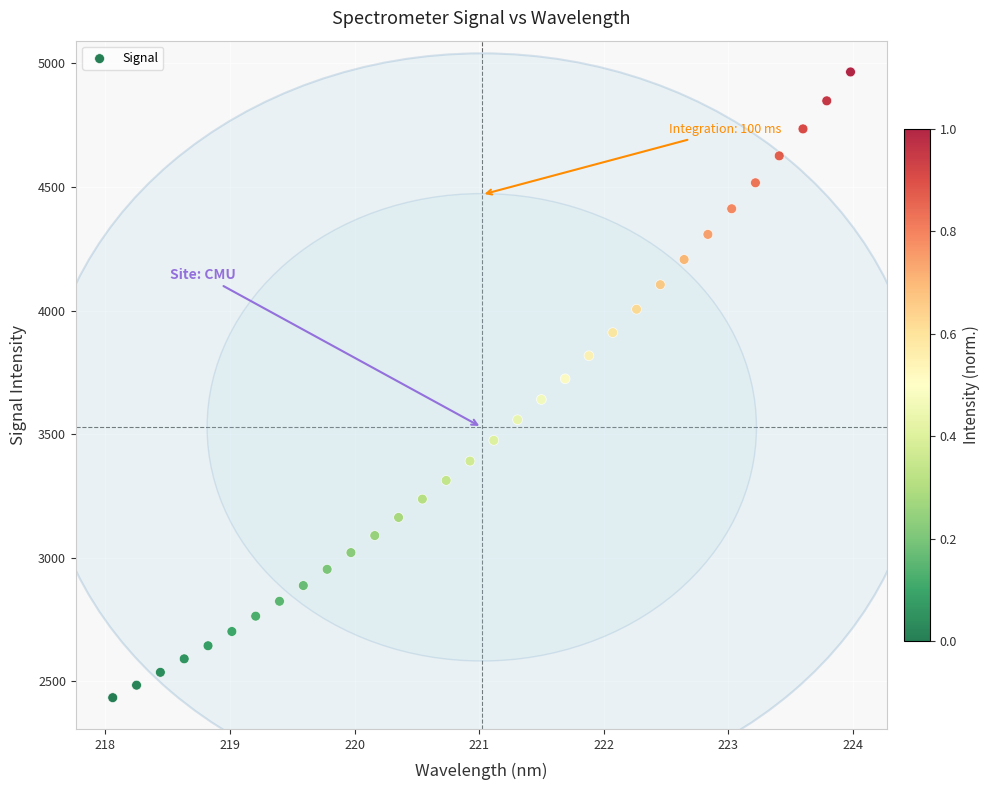

What is the range of X values (max minus min)?

5.9